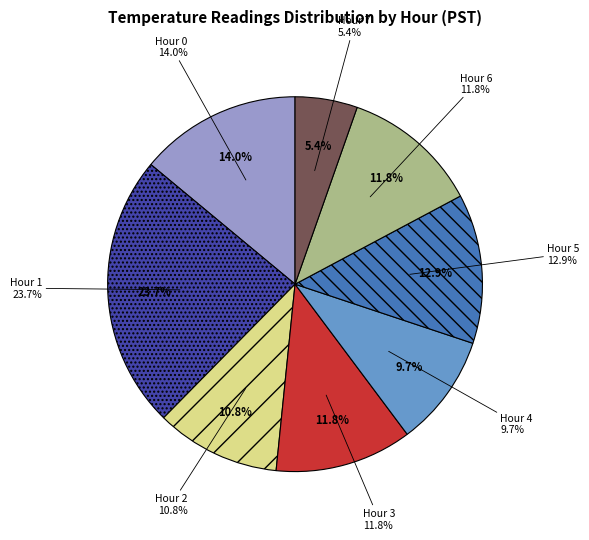

Does any single category account for the majority?

No